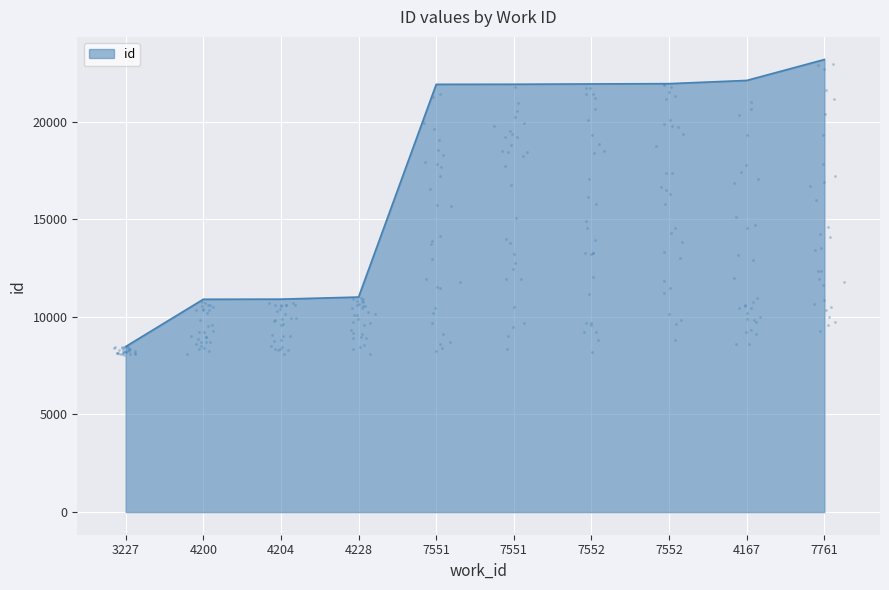

What is the change in value from 4228 to 7552?

+10927